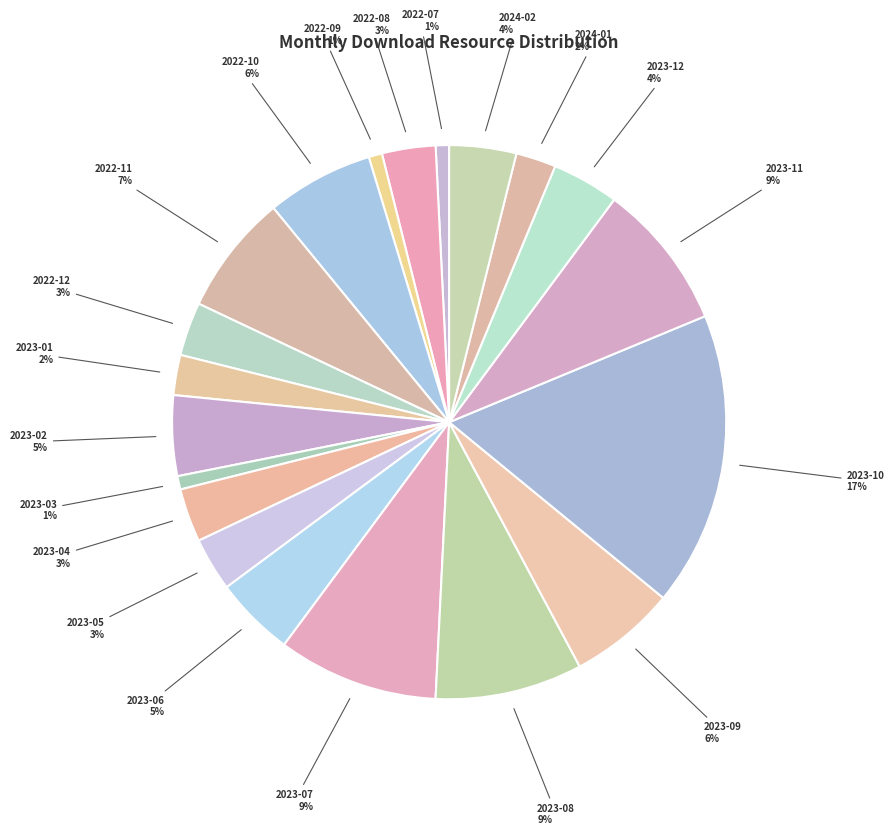

How many slices are in this pie chart?

20